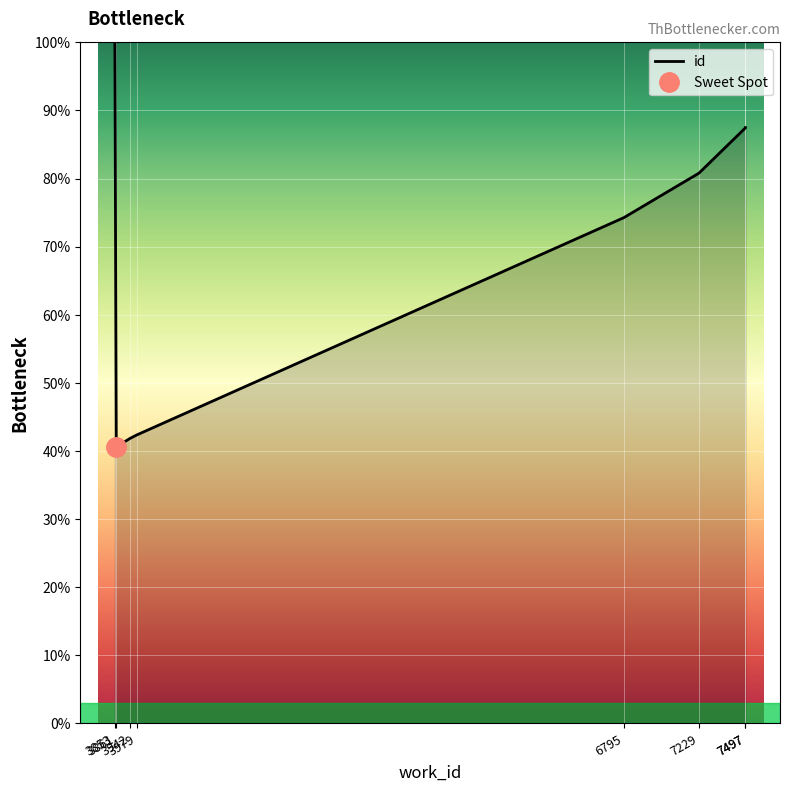

Approximately how many times larger is the value at 3861 compared to 7229?

0.5